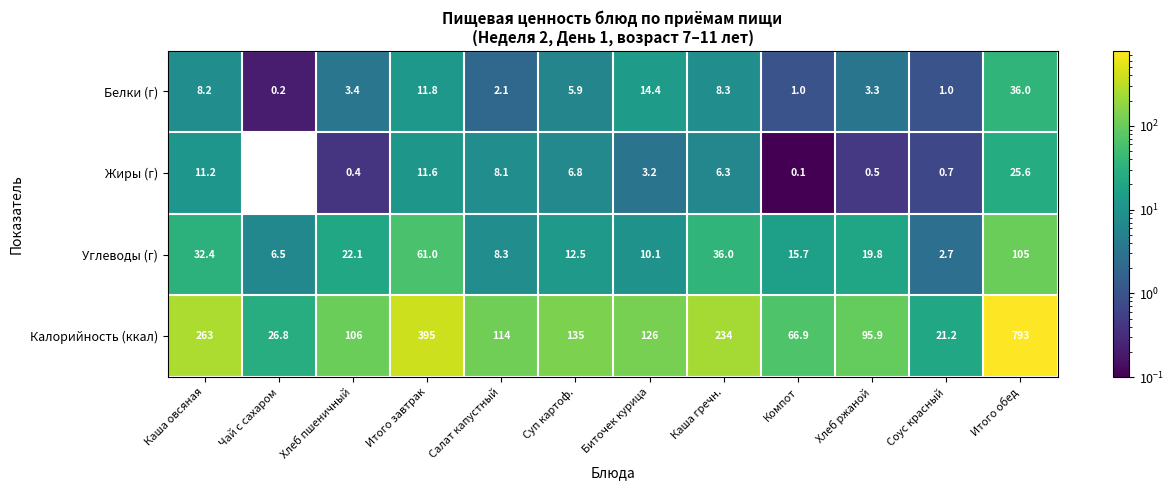

What is the sum of all Углеводы (г) values?

332.1